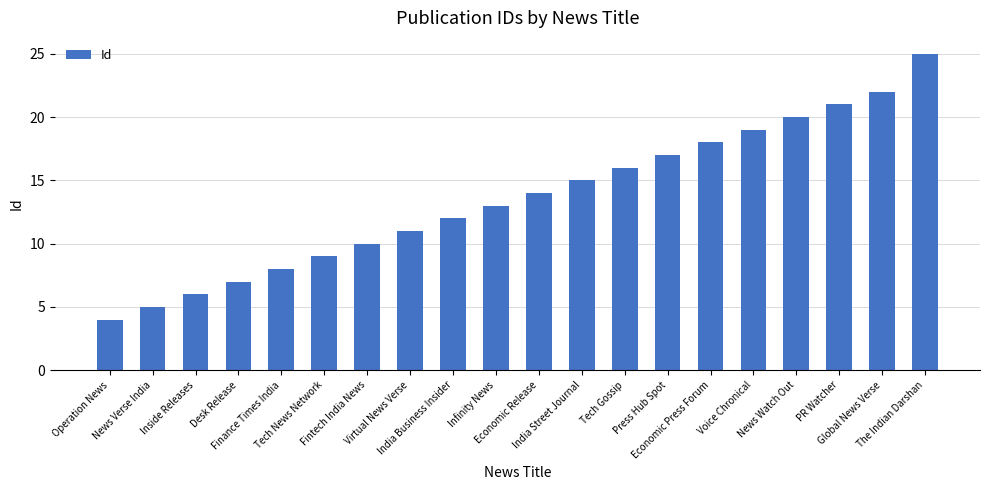

Rank the categories by value from lowest to highest.

Operation News, News Verse India, Inside Releases, Desk Release, Finance Times India, Tech News Network, Fintech India News, Virtual News Verse, India Business Insider, Infinity News, Economic Release, India Street Journal, Tech Gossip, Press Hub Spot, Economic Press Forum, Voice Chronical, News Watch Out, PR Watcher, Global News Verse, The Indian Darshan